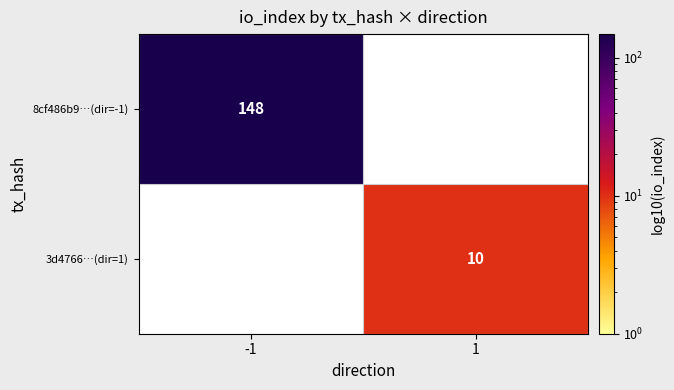

The value of 3d4766…(dir=1) at 1 is 10. True or false?

True